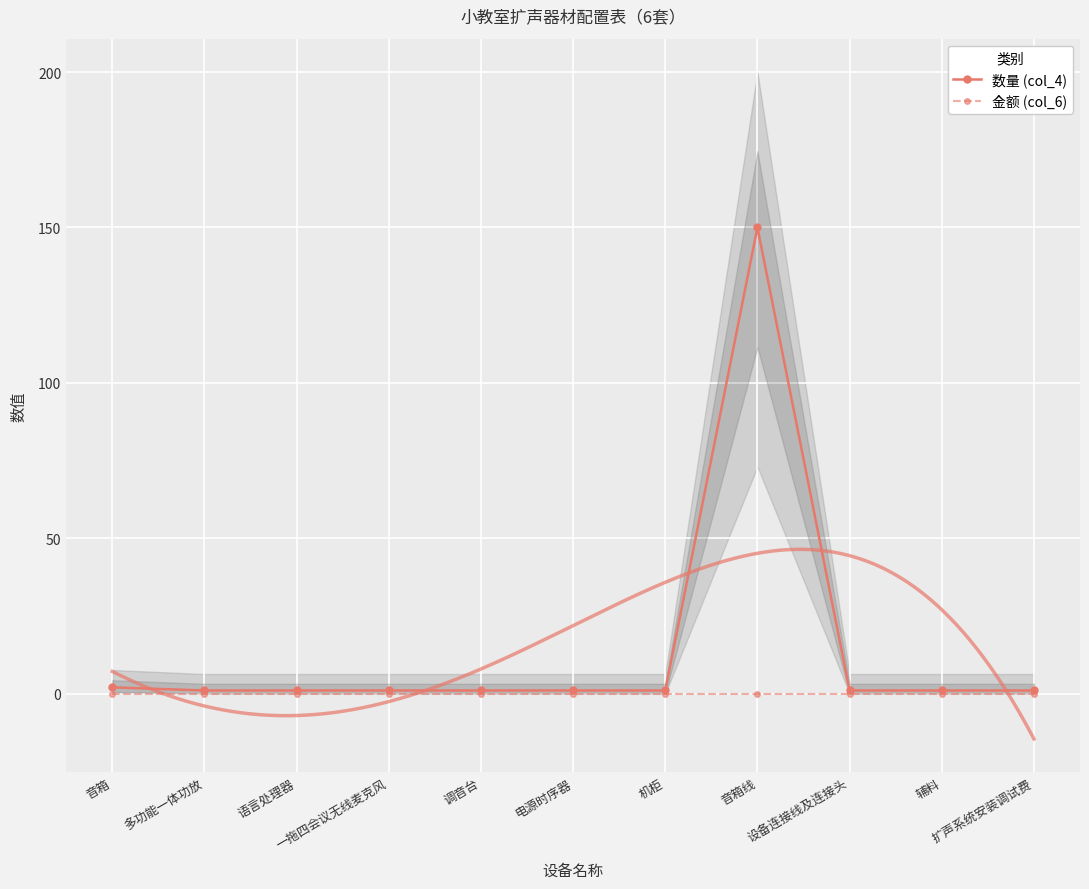

The 数量 (col_4) series shows 1 at 机柜. True or false?

False